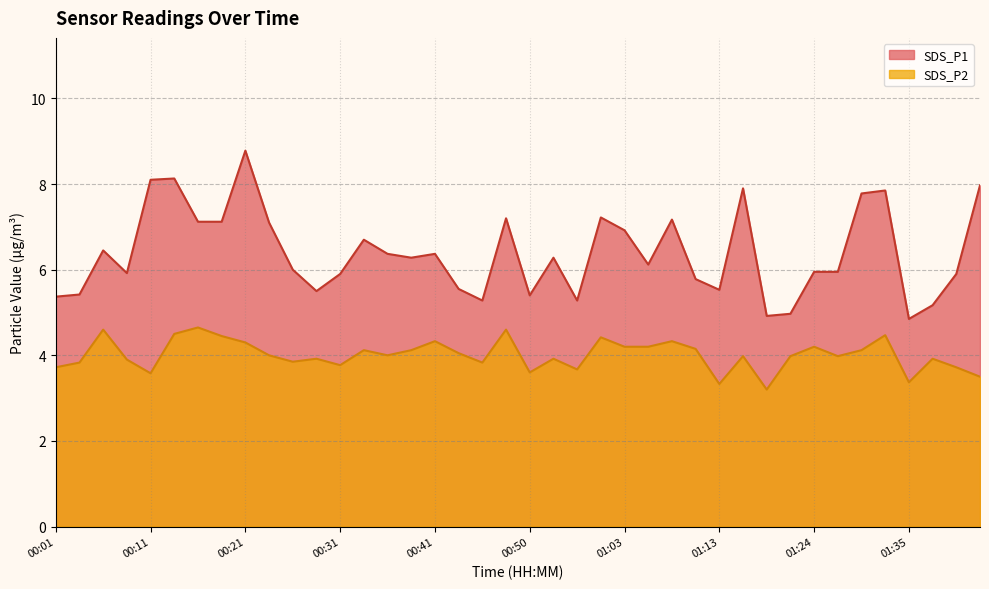

Where is the first local minimum for SDS_P1?

00:09